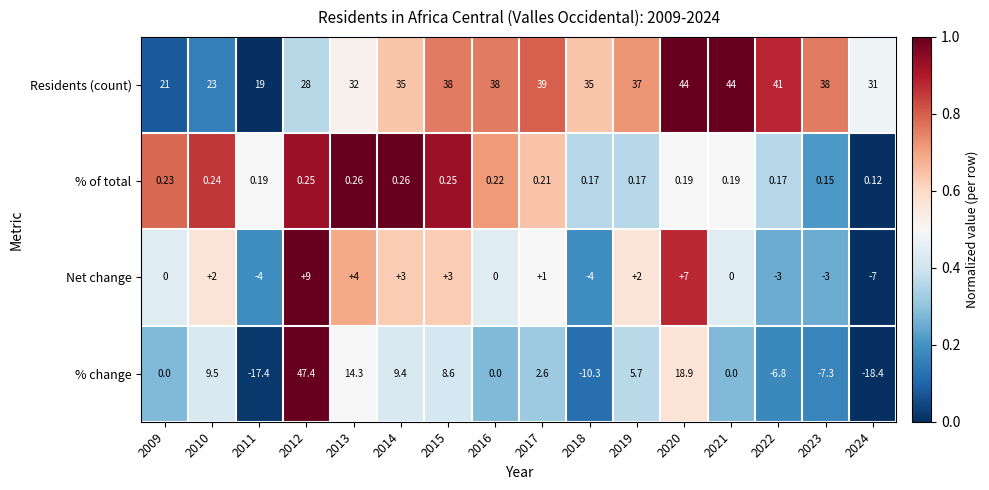

Which series has the largest range (max minus min)?

% change